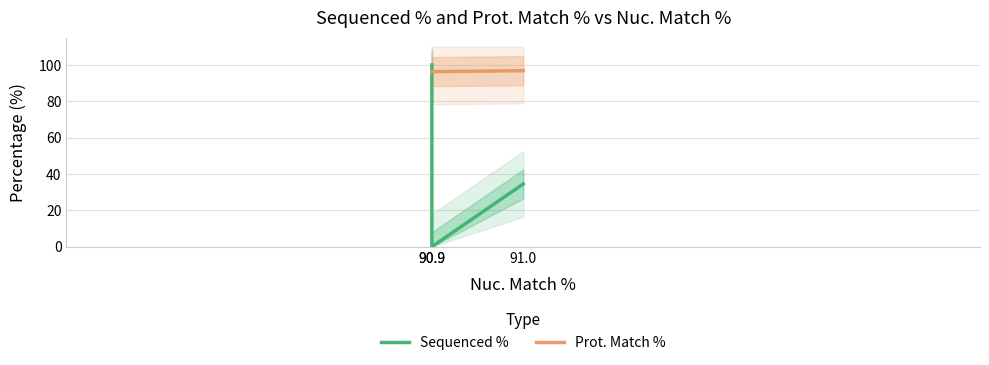

At how many categories does at least one series exceed 96?

3